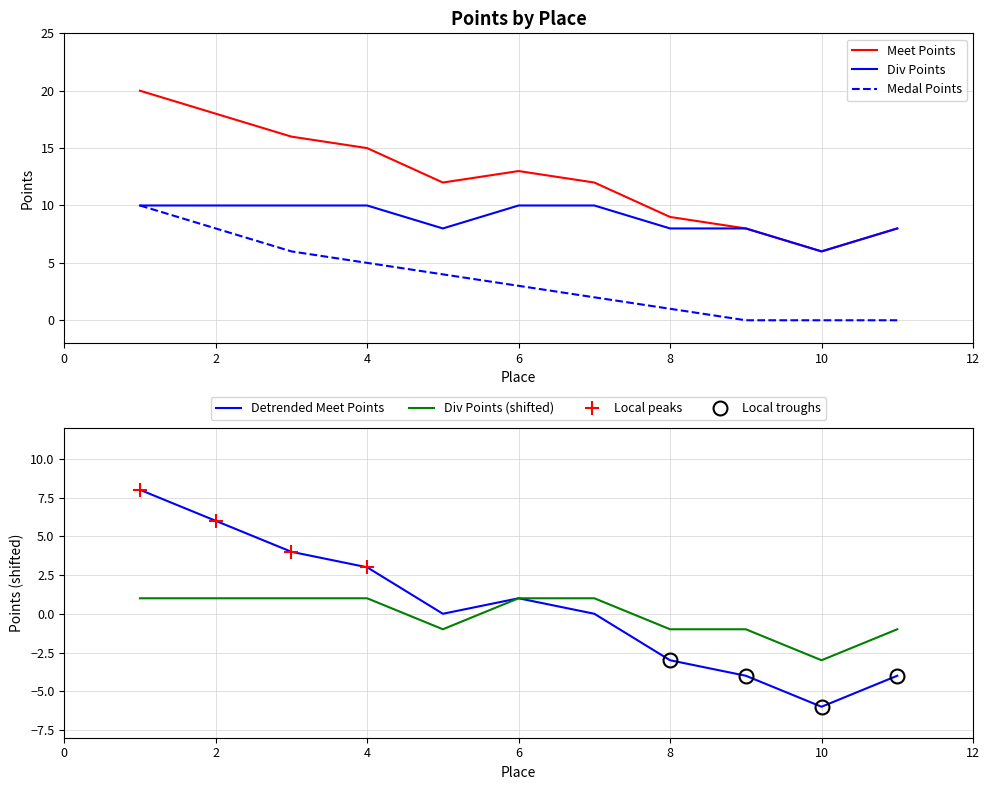

What is the highest value of the Medal Points series?

10